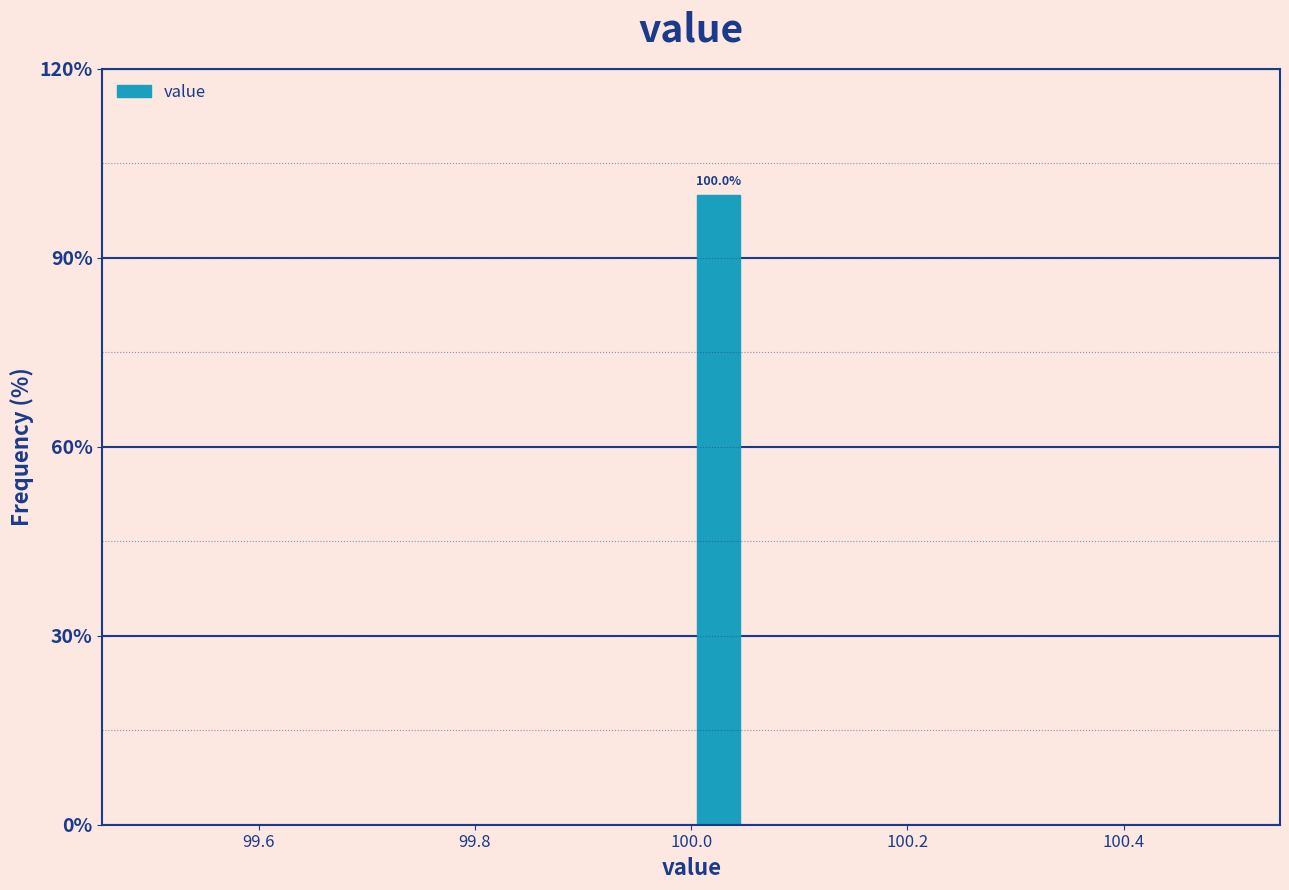

Around what value on the x-axis is the tallest bar? Give the approximate position of its centre, as read against the axis.

100.02